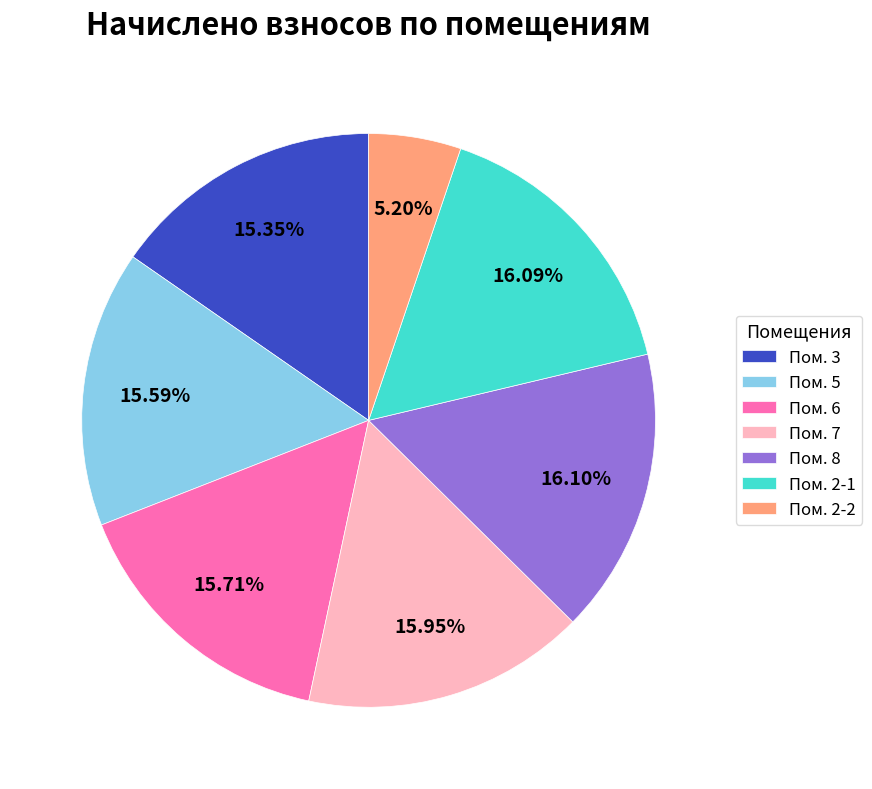

How many segments does this pie chart have?

7